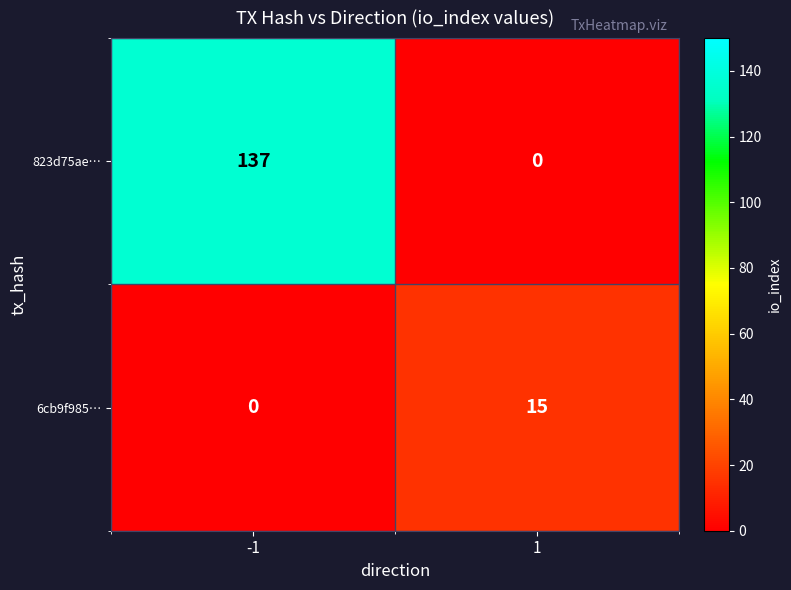

How many data points does each series have?

2